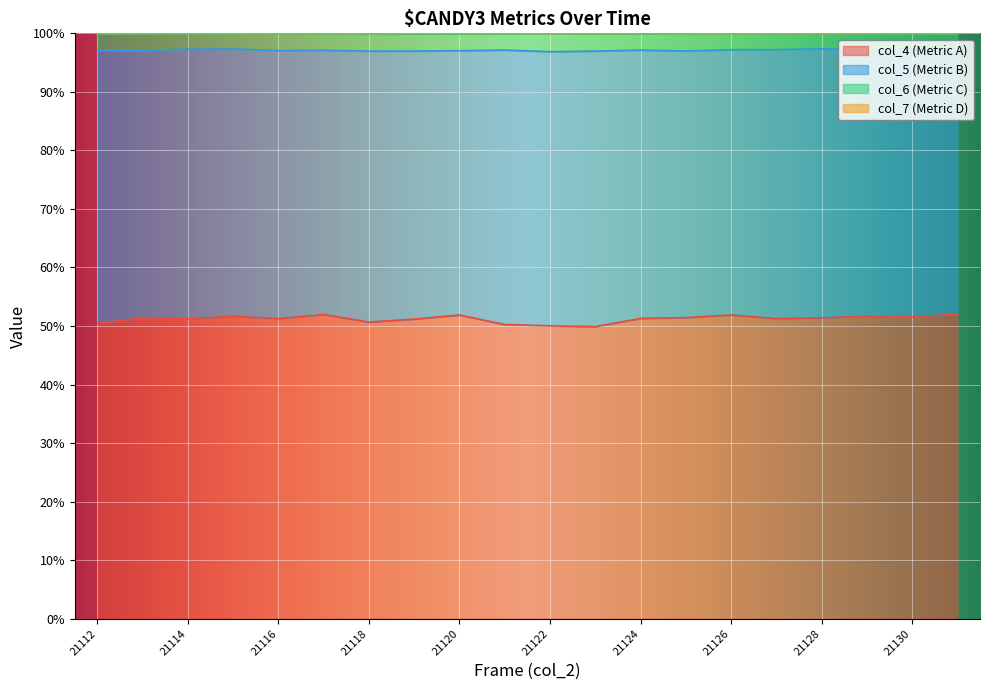

Is it true that col_4 (Metric A) equals 51.3 at 21124?

True